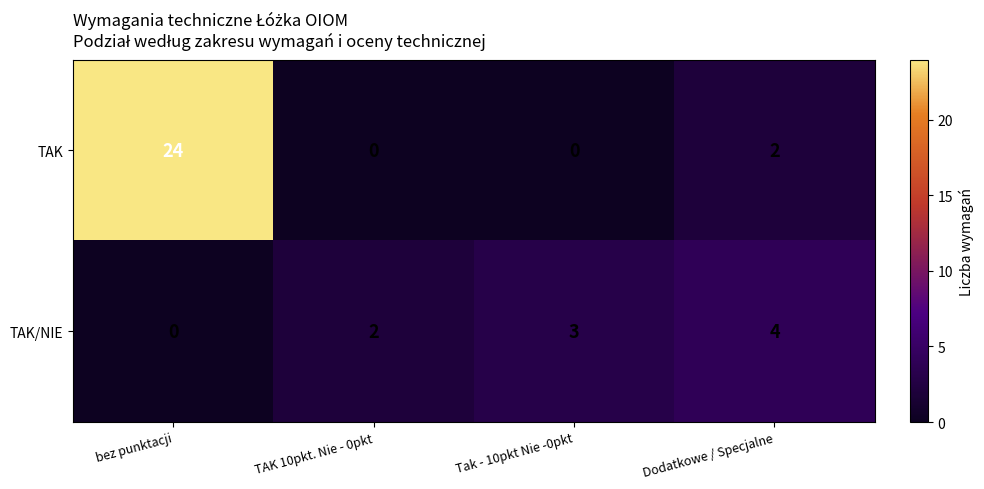

Count the TAK/NIE values in the range 2 to 4.

3